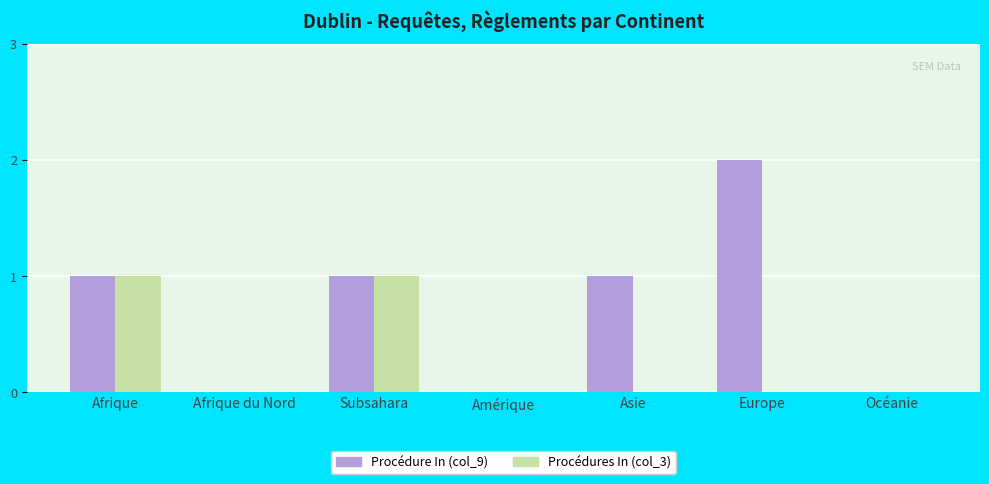

Reading right to left, what are all the values shown in this chart?

Procédure In (col_9): Océanie=0	Europe=2	Asie=1	Amérique=0	Subsahara=1	Afrique du Nord=0	Afrique=1
Procédures In (col_3): Océanie=0	Europe=0	Asie=0	Amérique=0	Subsahara=1	Afrique du Nord=0	Afrique=1